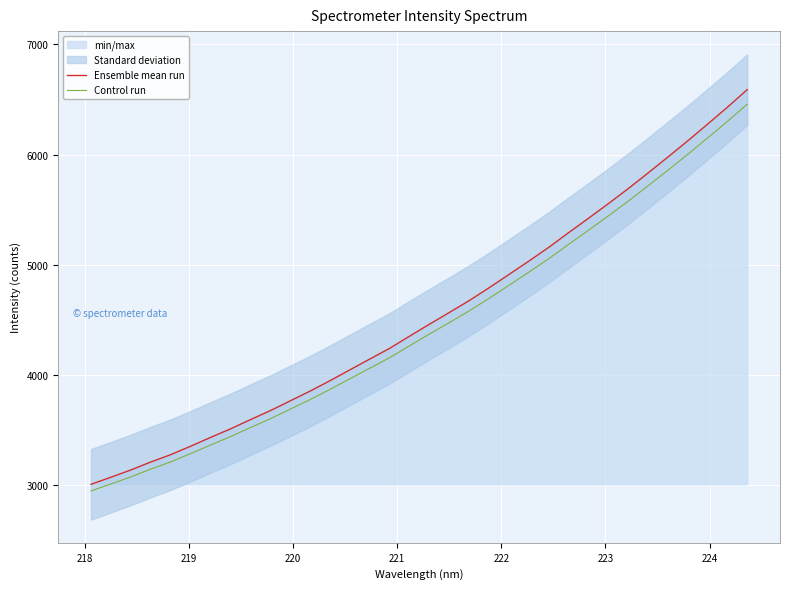

True or false: Control run and Ensemble mean run cross at least once.

False